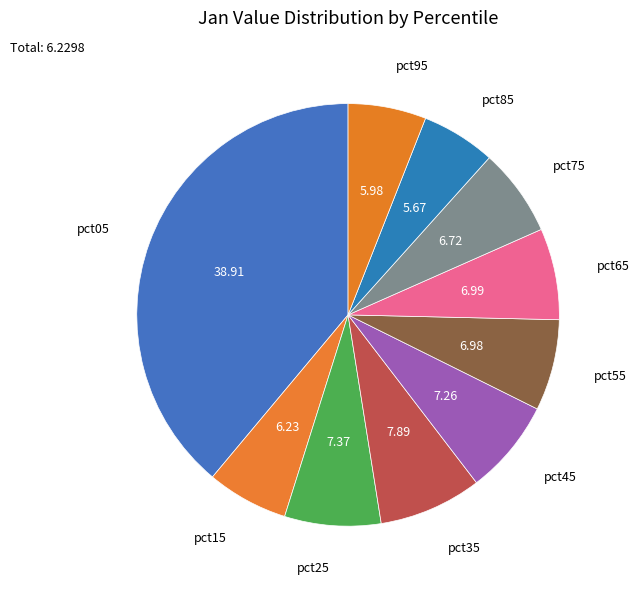

How many slices are in this pie chart?

10